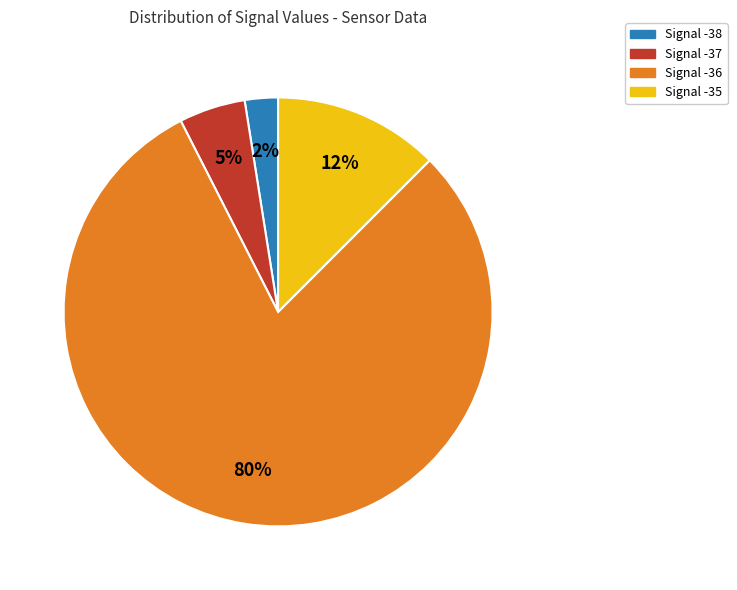

Which has a higher value, Signal -35 or Signal -36?

Signal -36